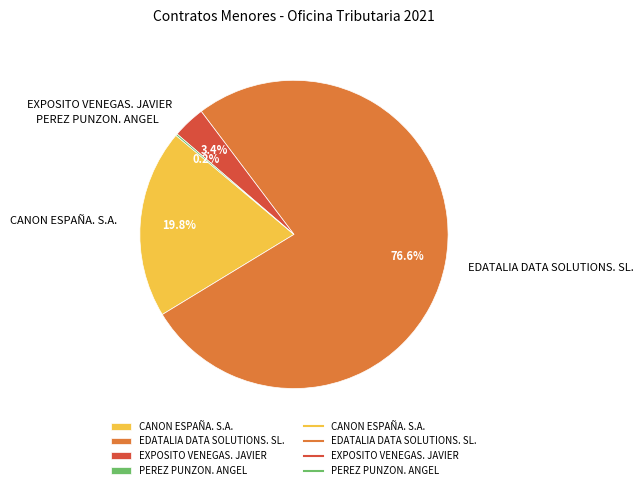

What is the total percentage of EXPOSITO VENEGAS. JAVIER and EDATALIA DATA SOLUTIONS. SL.?

80.0%